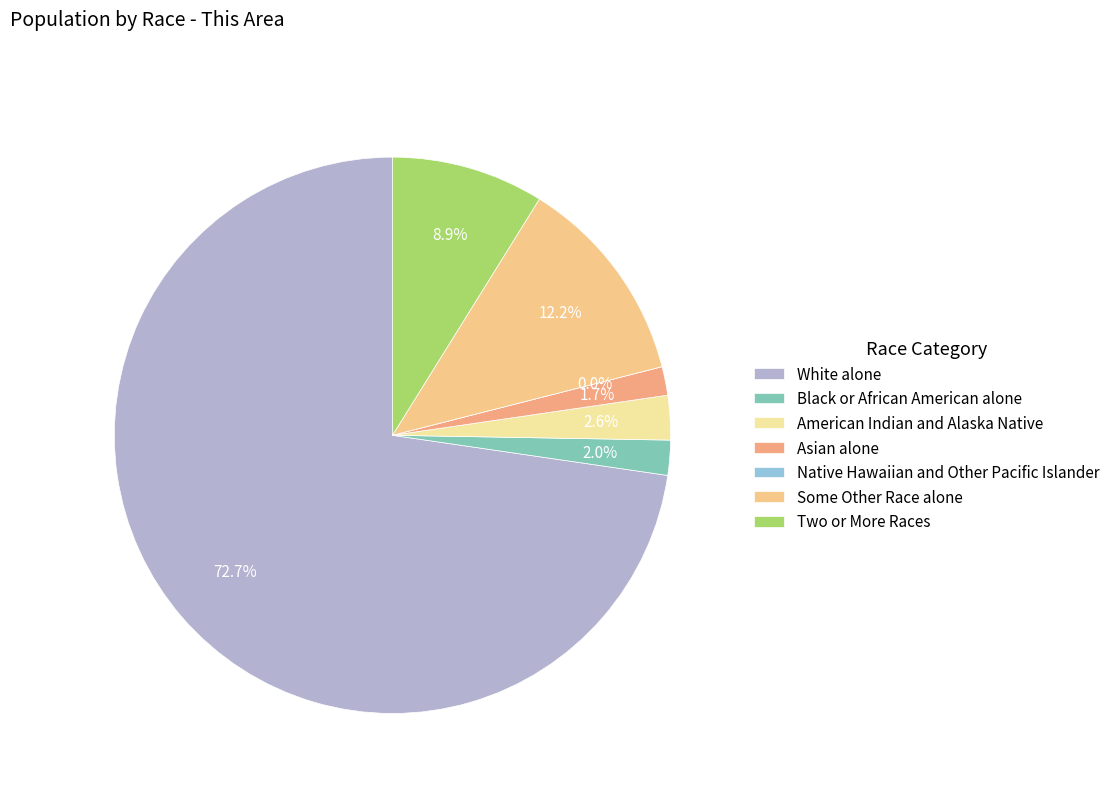

Is it true that Some Other Race alone is 4% of the pie?

False